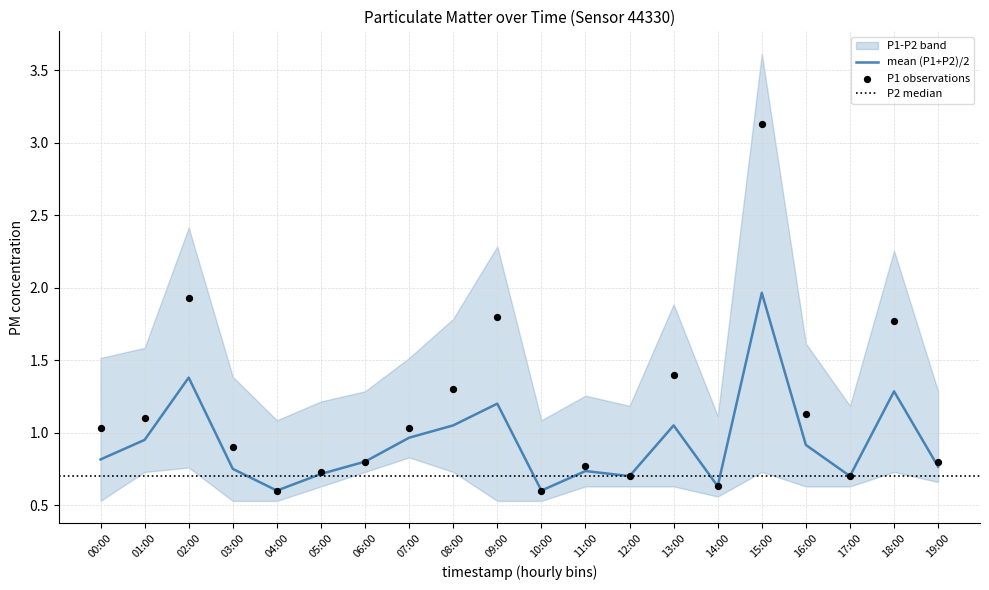

Which has a higher value, 09:00 or 06:00?

09:00